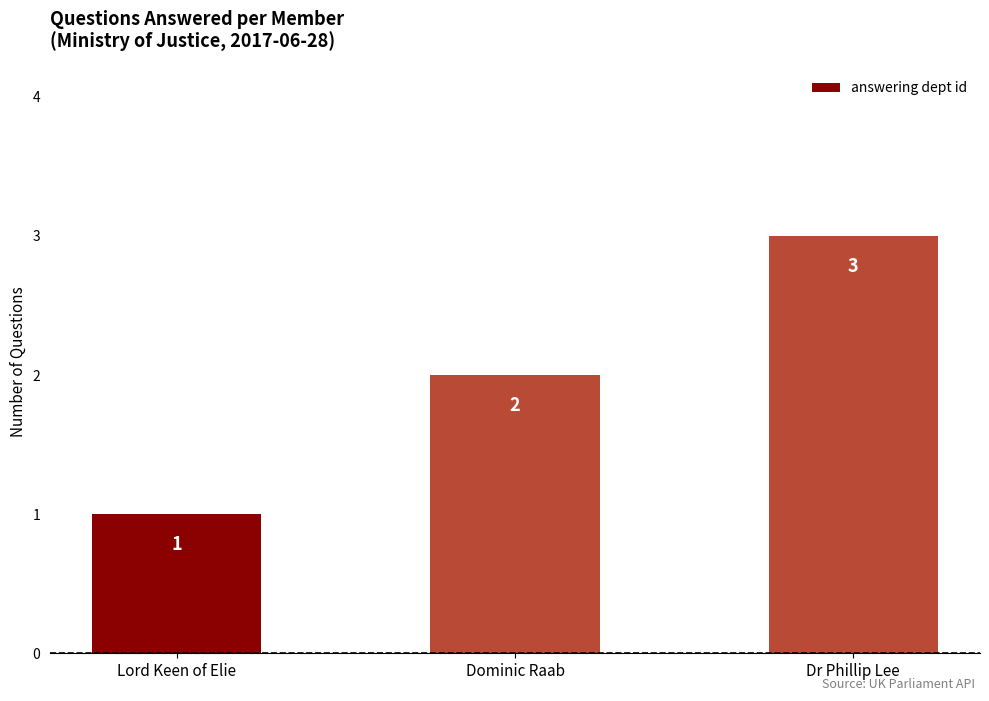

Reading left to right, extract all data points from this chart.

Lord Keen of Elie=1	Dominic Raab=2	Dr Phillip Lee=3